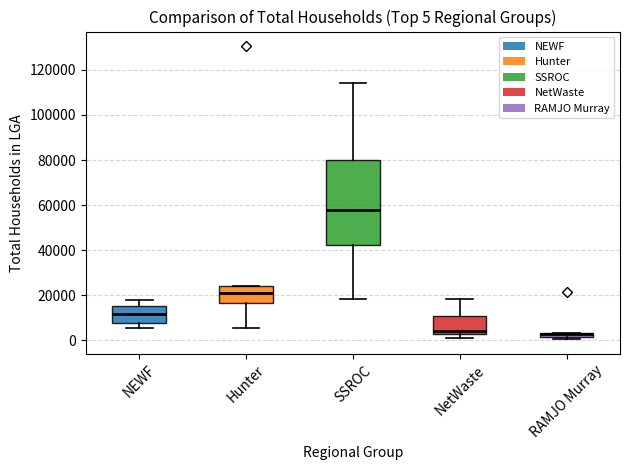

Which box's median line is the highest?

SSROC